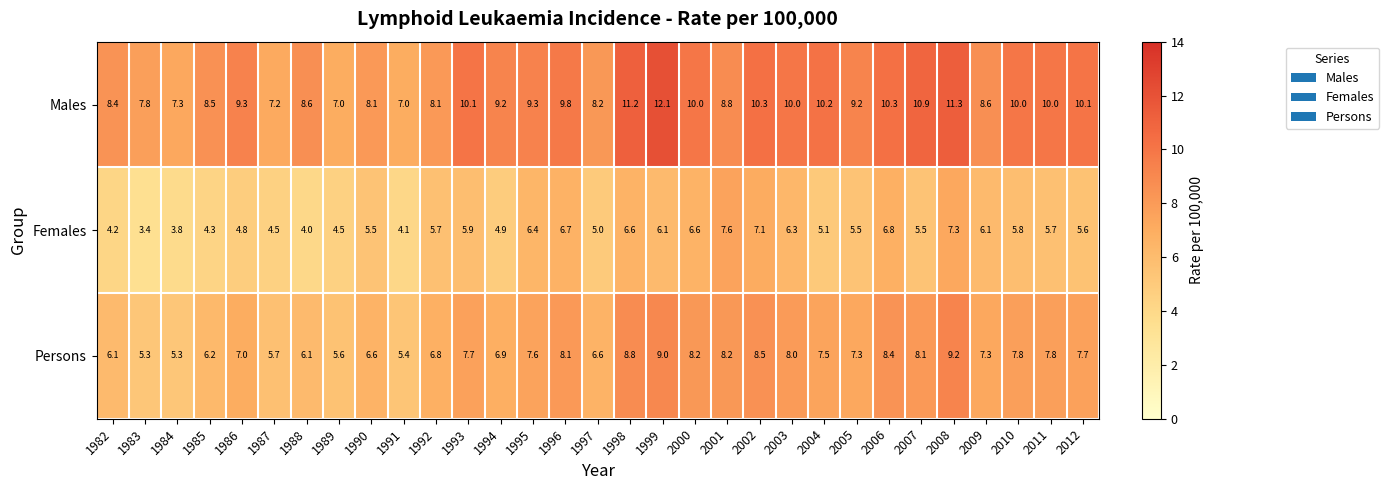

The Persons series shows 3.4 at 2009. True or false?

False